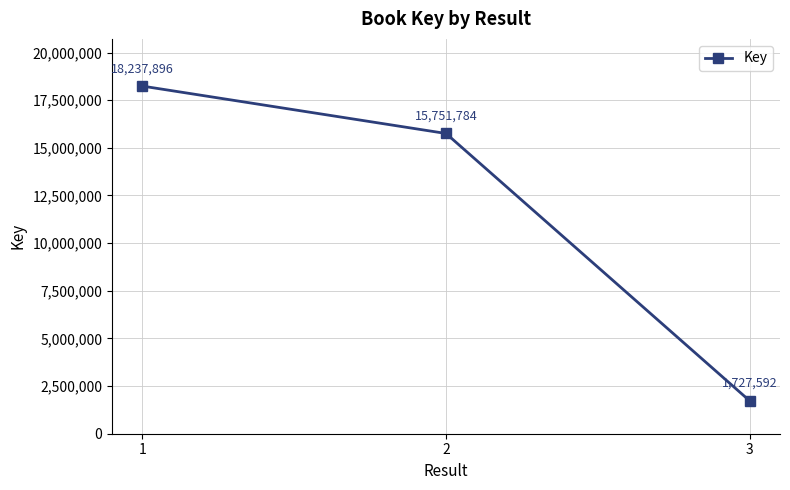

Does the chart display data point markers on the line(s)?

Yes